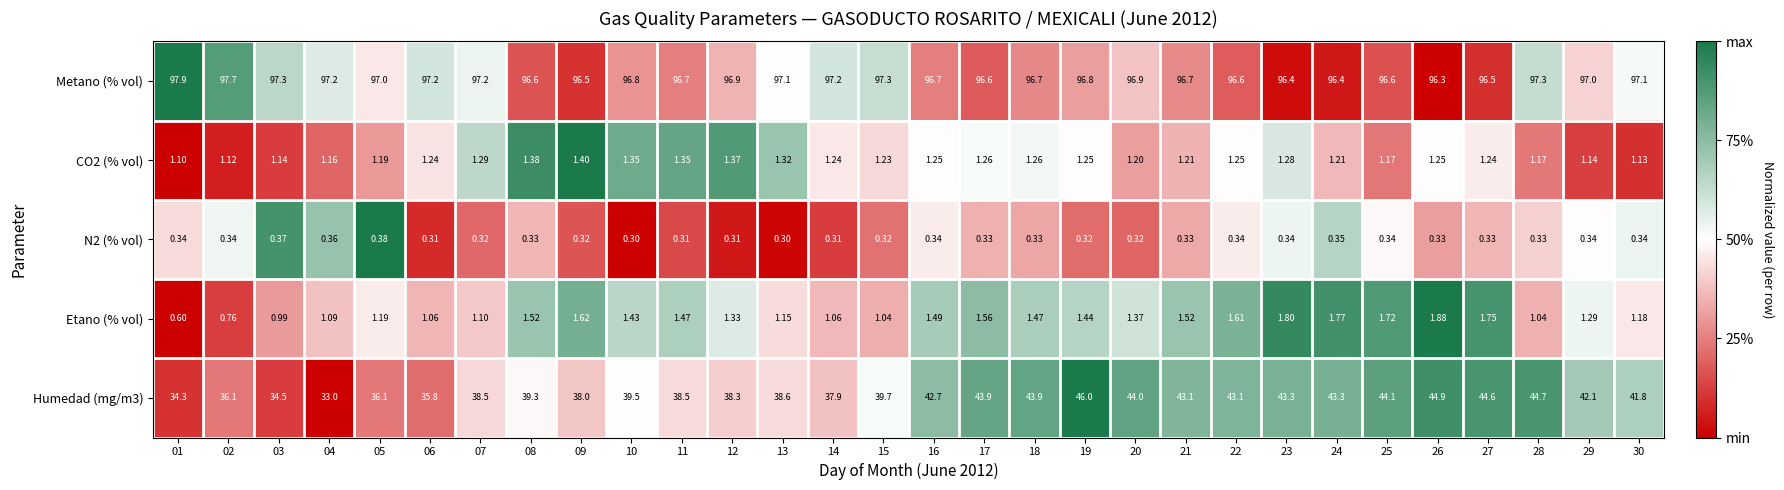

What is the spread (max minus min) of values at 10?

96.5